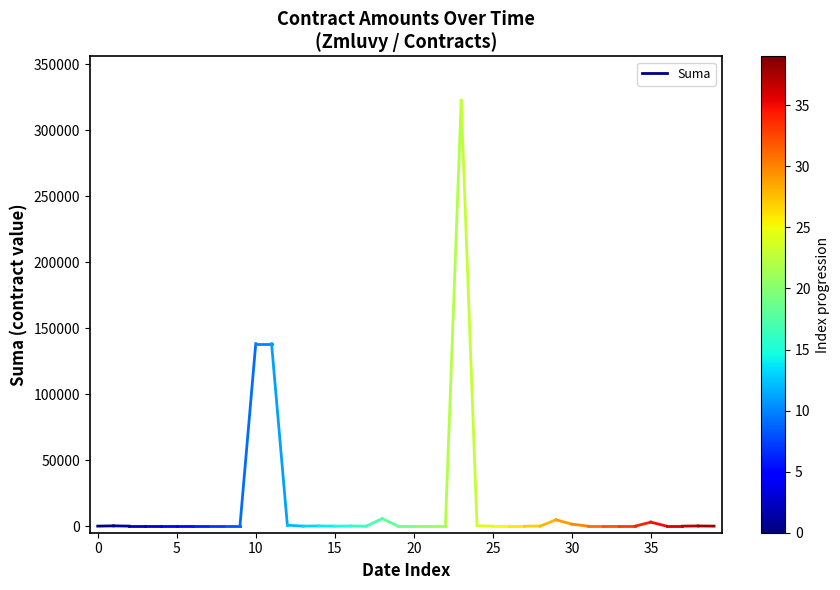

How many distinct data groups are displayed?

1